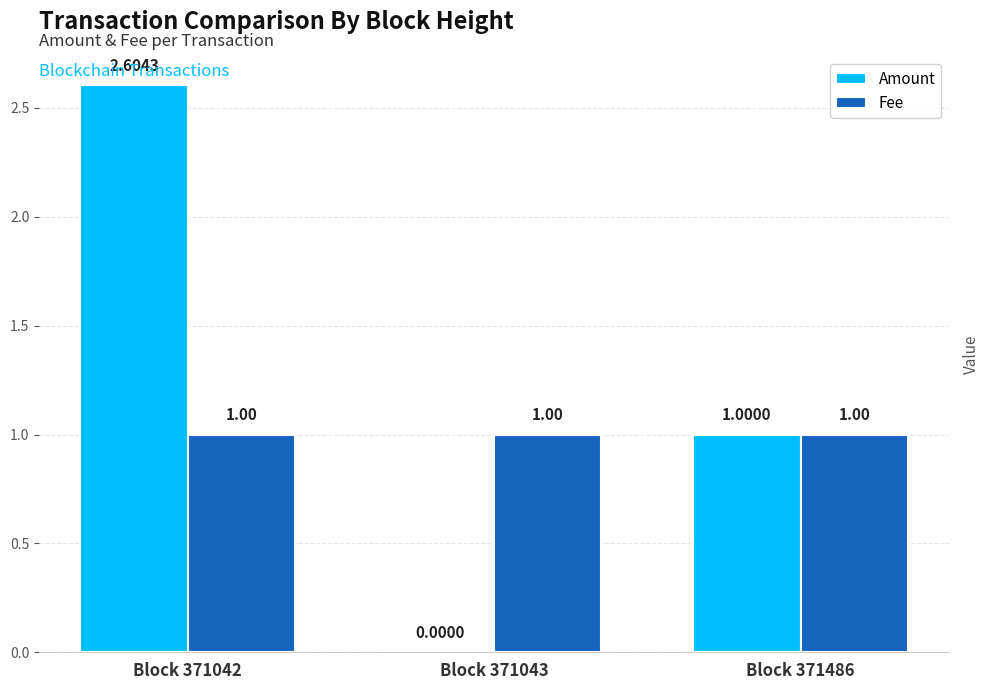

Between Block 371042 and Block 371043, which series saw the biggest shift?

Amount